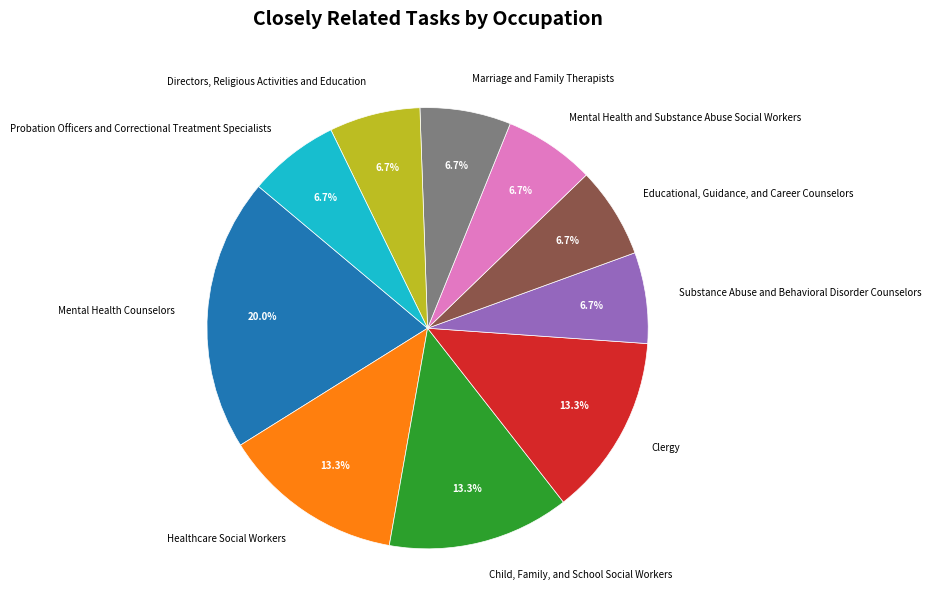

How many slices are in this pie chart?

10